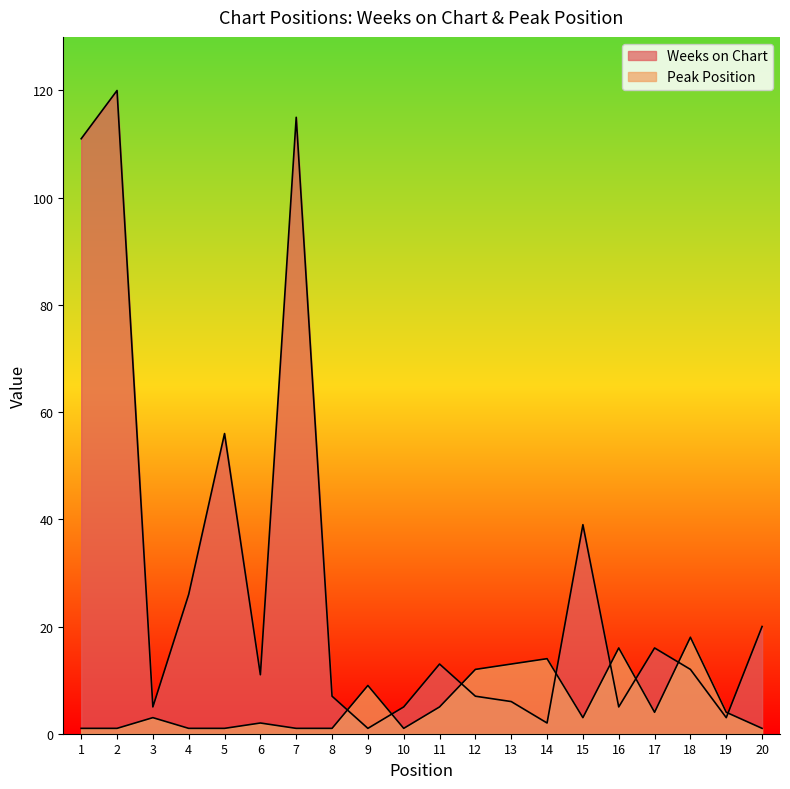

What is the average value of the Peak Position series?

6